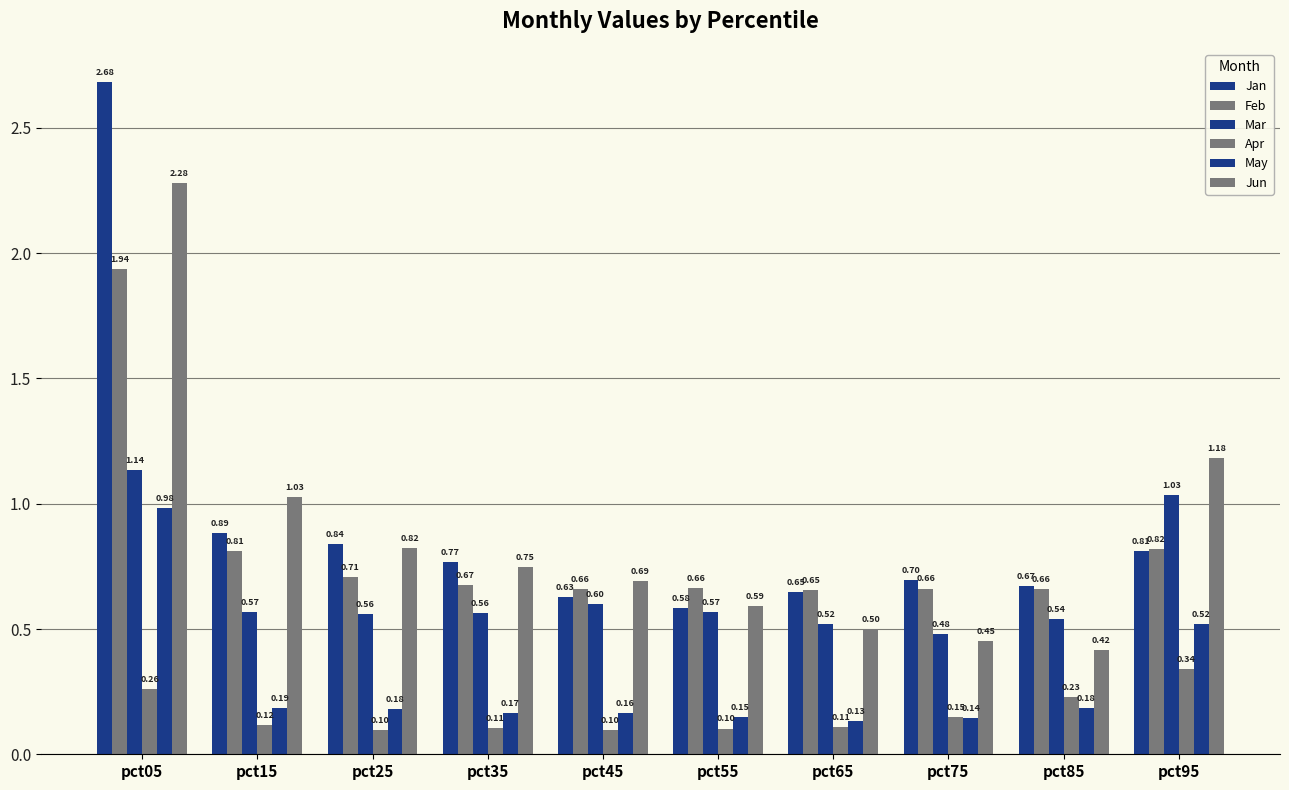

How many groups of bars are there?

10